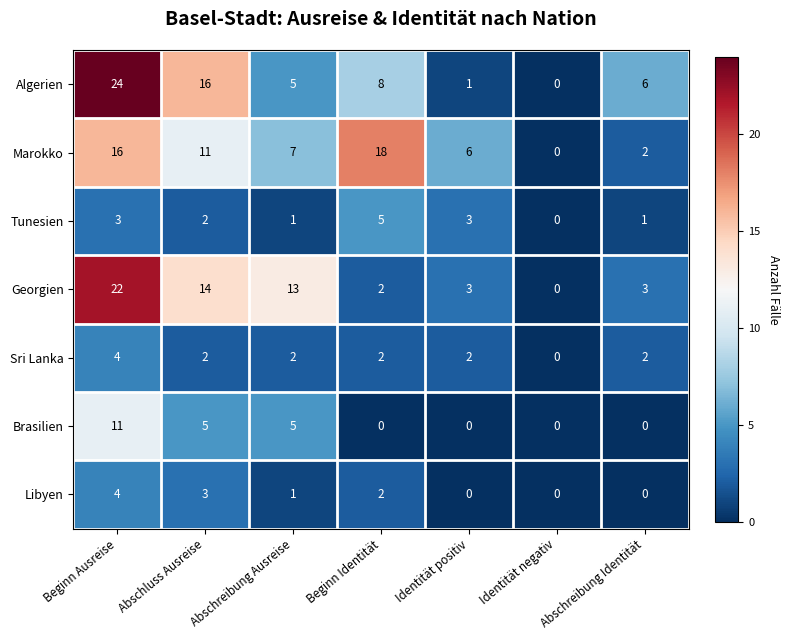

How many data points does each series have?

7